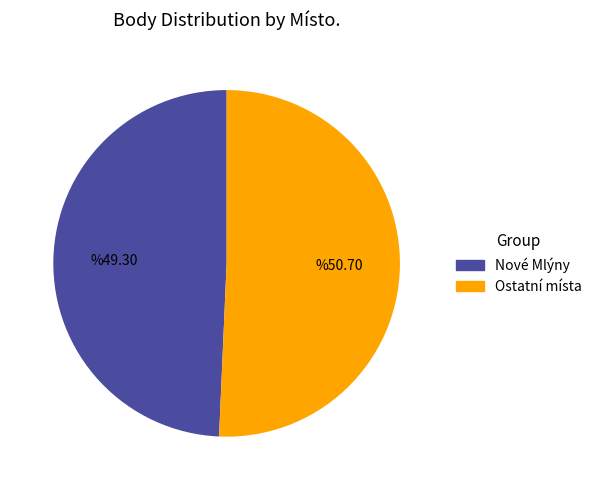

Does any single category account for the majority?

Yes